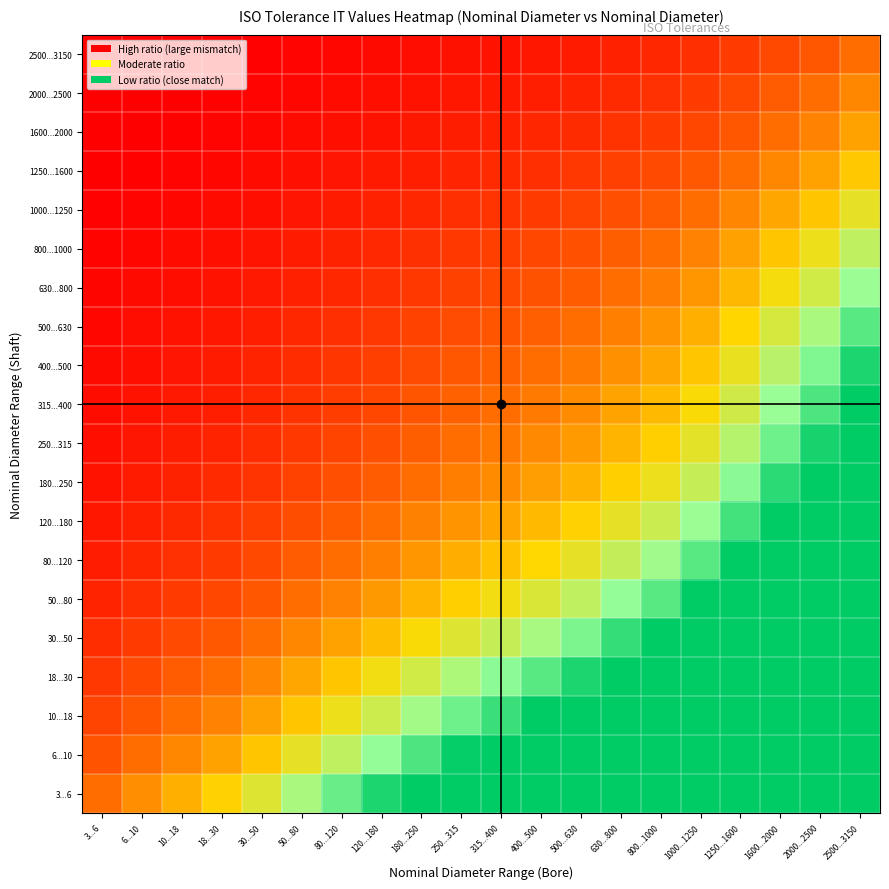

At which category is the sum across all series the highest?

2500...3150